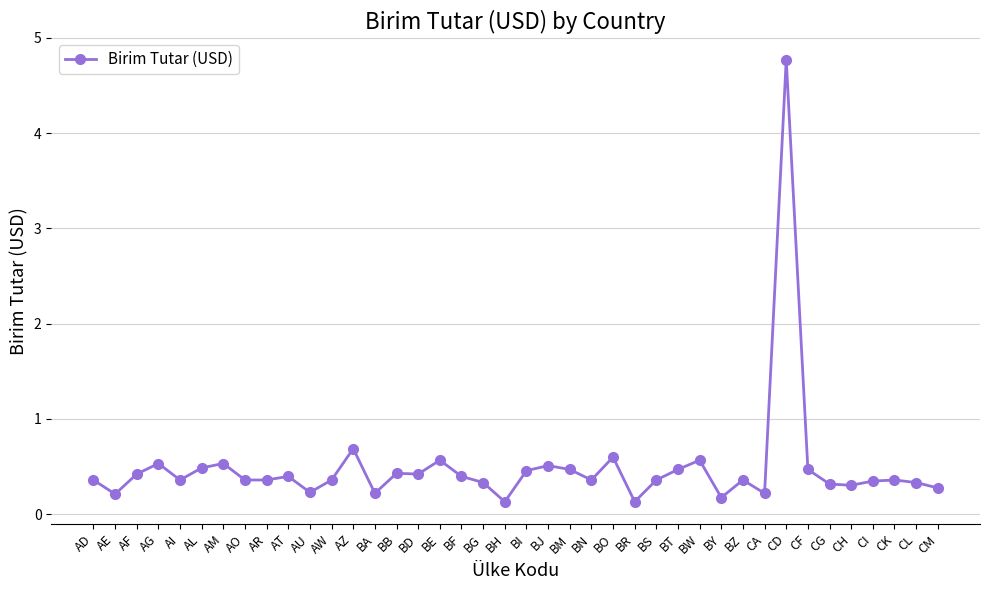

How many lines are shown in the chart?

1